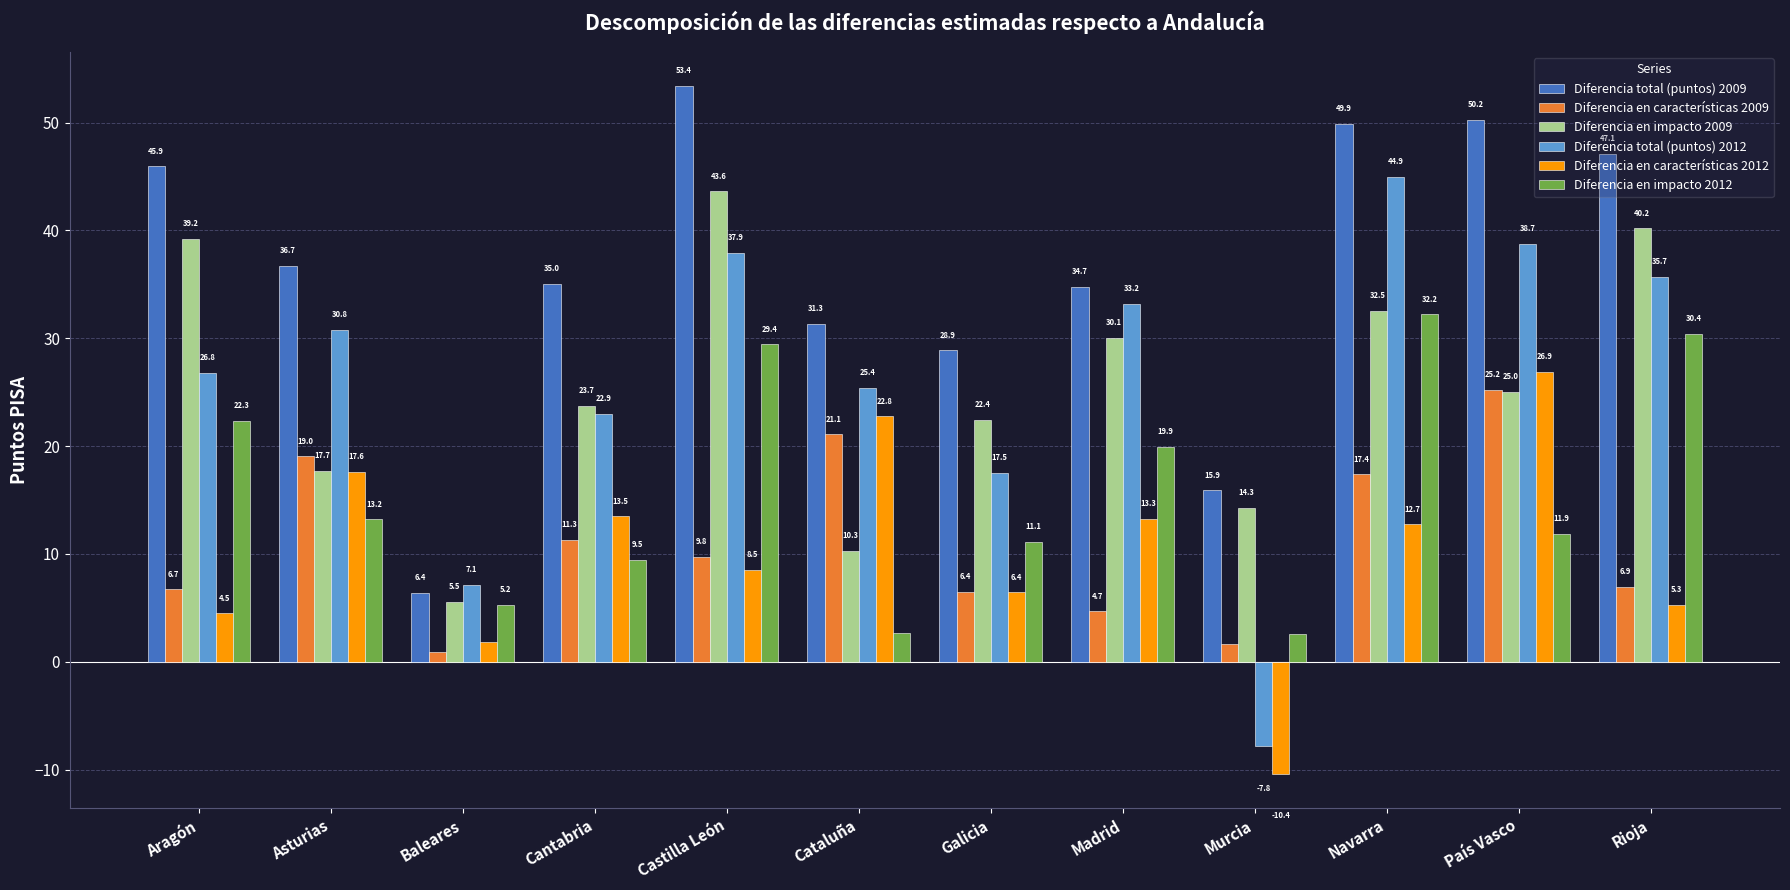

Which series has the widest spread of values?

Diferencia total (puntos) 2012